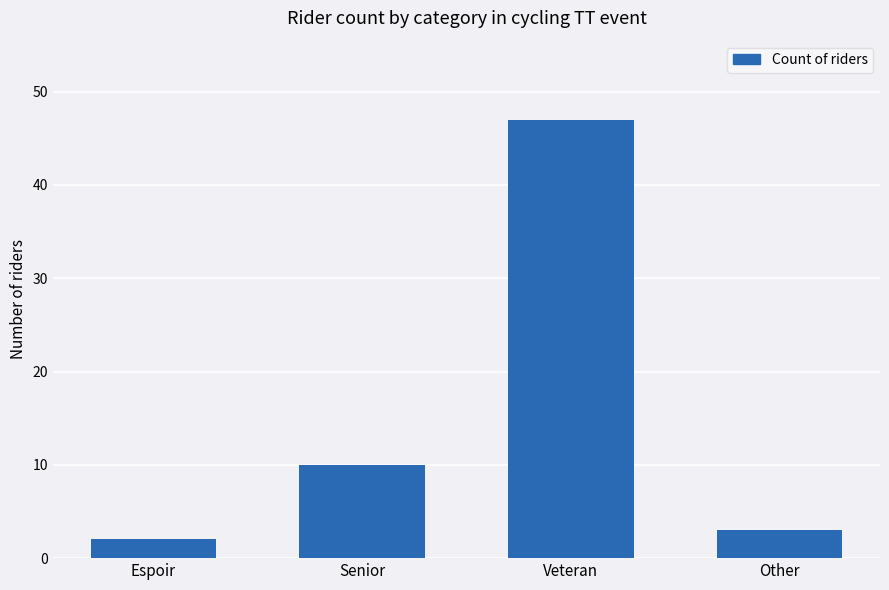

List the labels in order of value, largest first.

Veteran, Senior, Other, Espoir